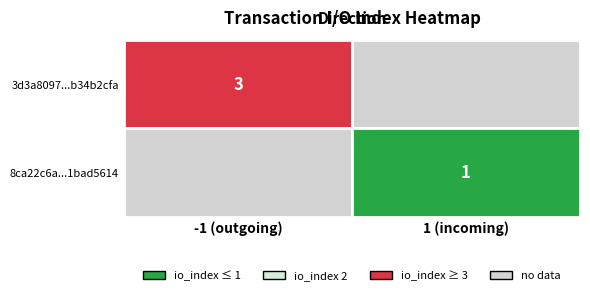

What is the greatest value displayed?

3